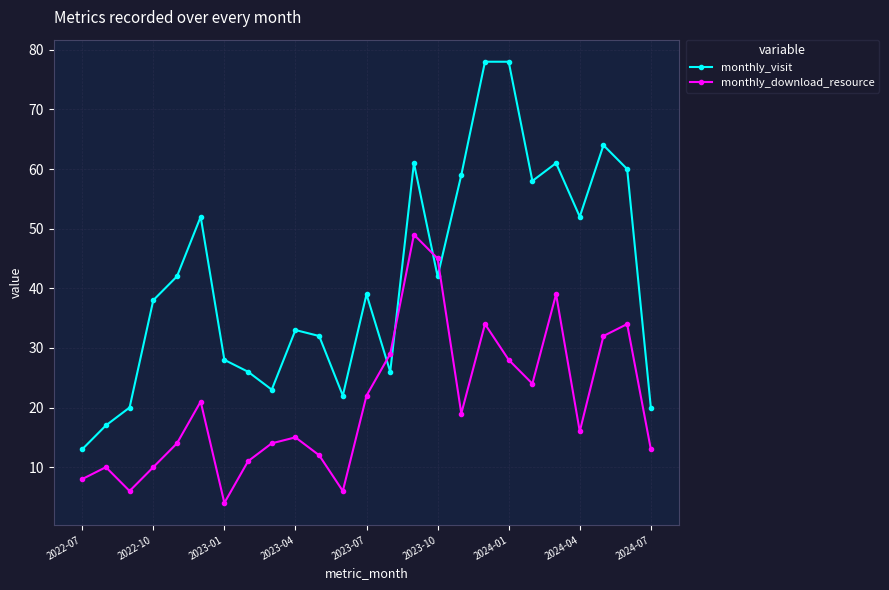

How many categories are shown in the chart?

25